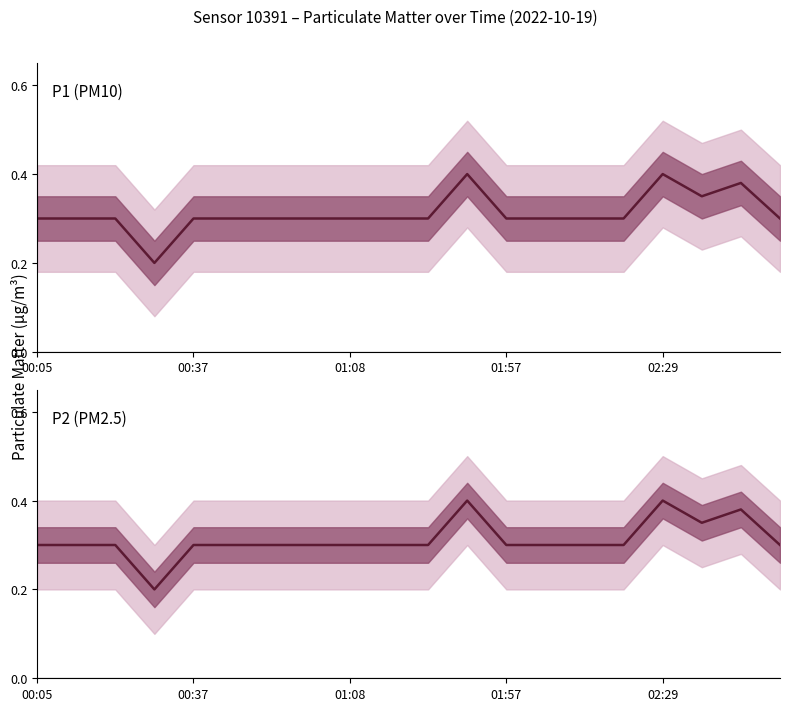

True or false: P2 has more than 1 points higher than both neighbors.

True